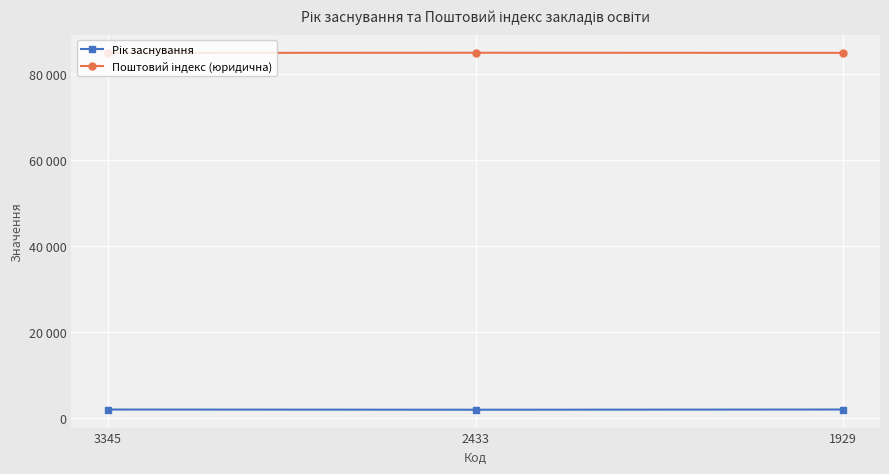

Rank the series at 2433 from lowest to highest value.

Рік заснування, Поштовий індекс (юридична)